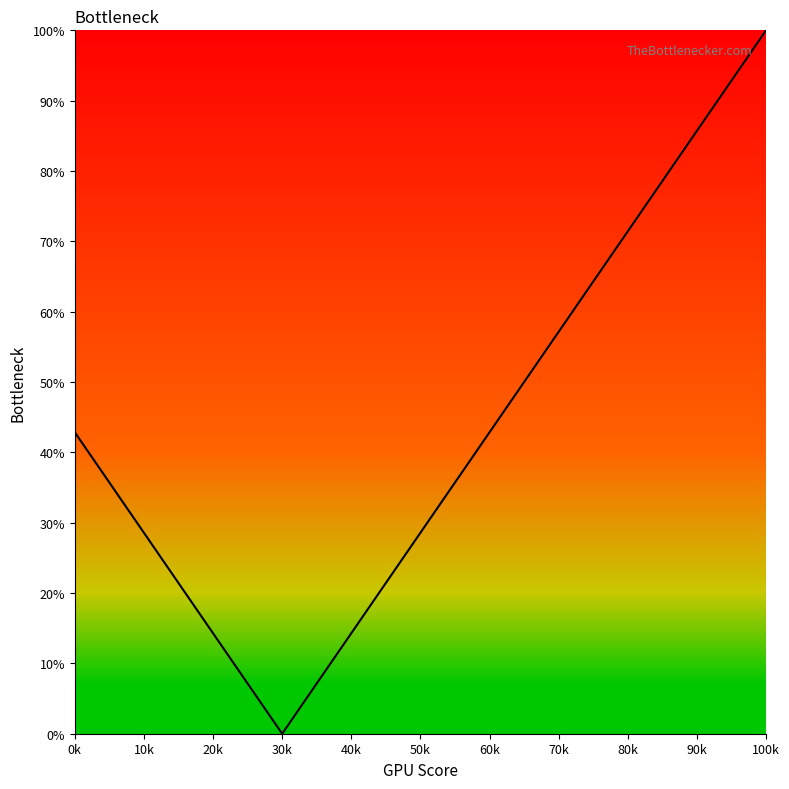

What position from the right is 20k?

9